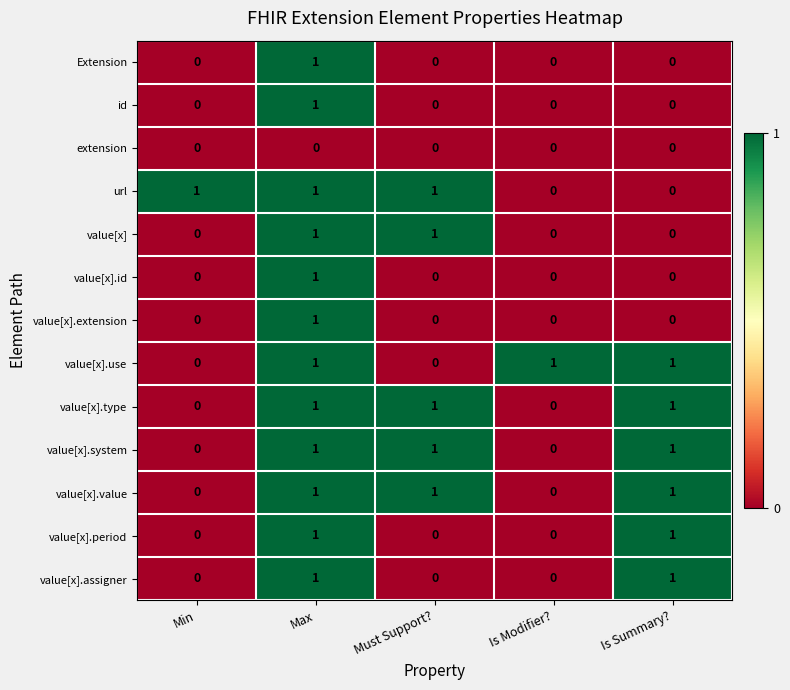

What is the sum of all value[x].system values?

3